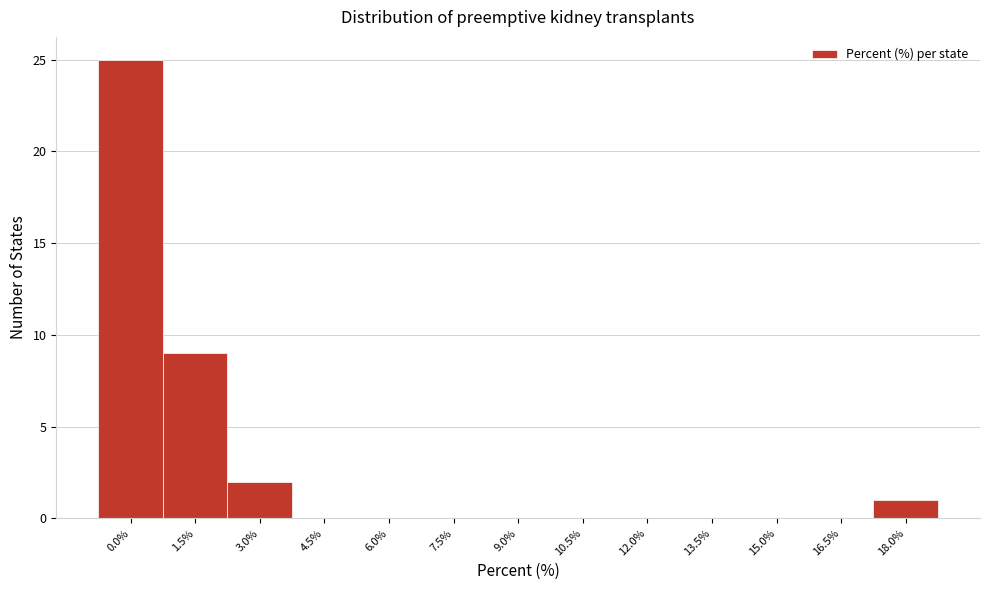

Reading left to right, what are all the values shown in this chart?

0.0%=25	1.5%=9	3.0%=2	4.5%=0	6.0%=0	7.5%=0	9.0%=0	10.5%=0	12.0%=0	13.5%=0	15.0%=0	16.5%=0	18.0%=1